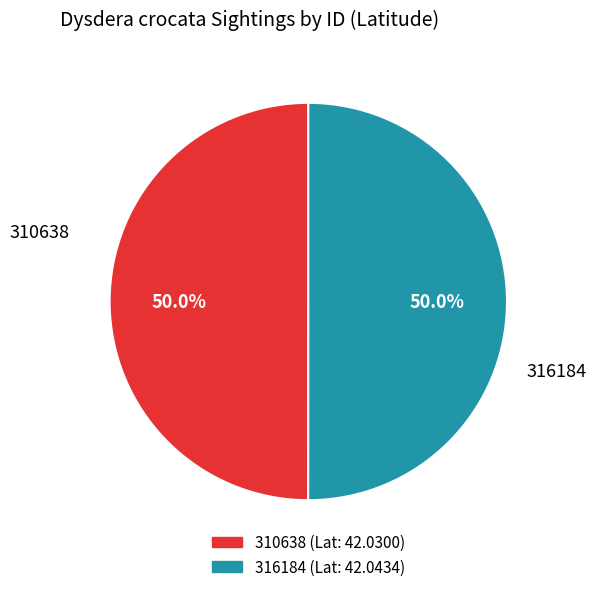

Approximately how many times larger is the value at 310638 compared to 316184?

1.0